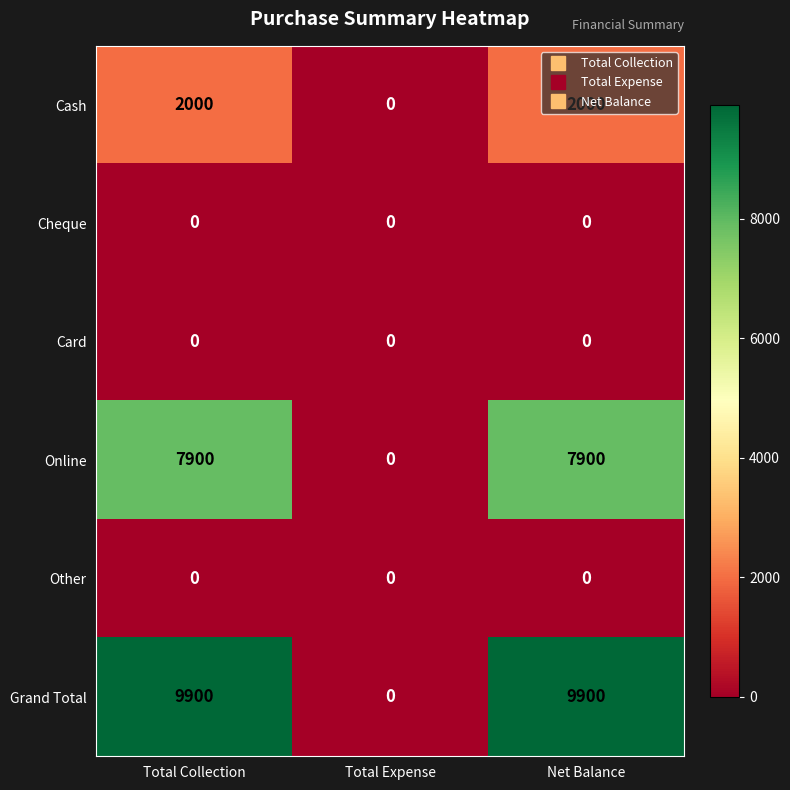

What is the approximate value of Online at Total Collection?

7900